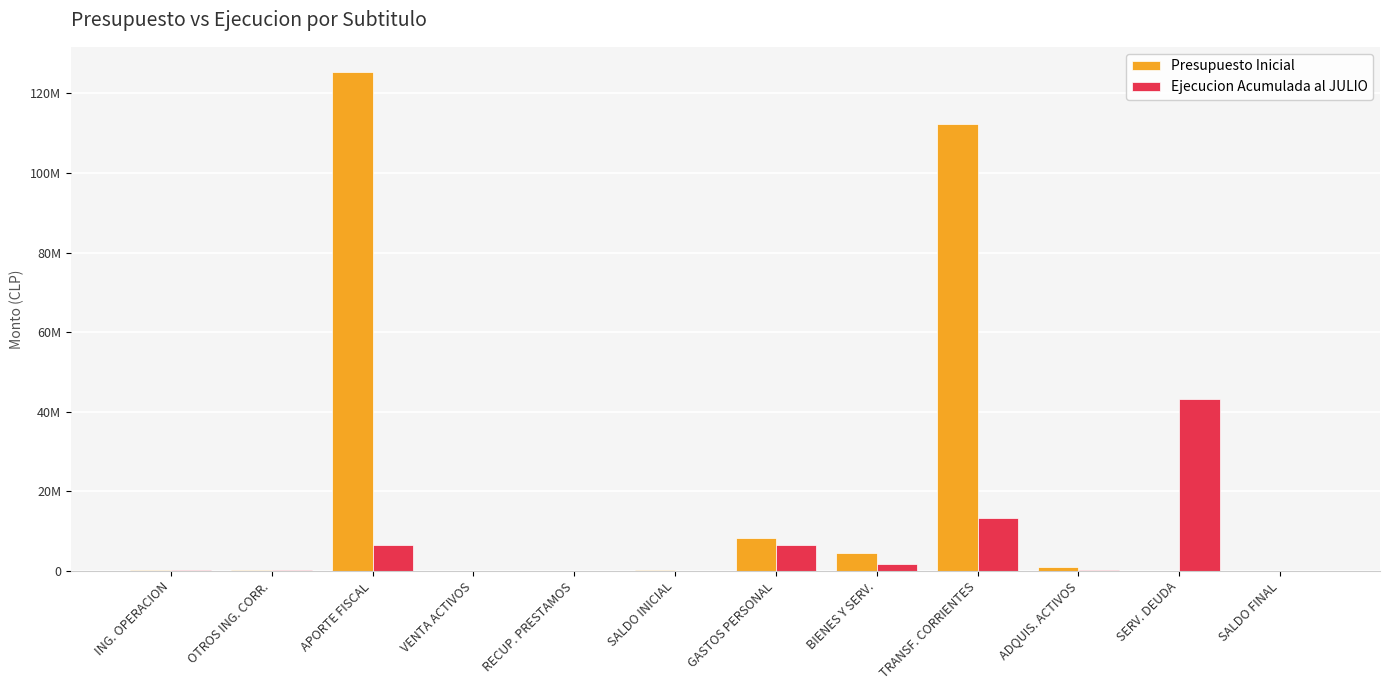

Reading left to right, extract all data points from this chart.

Presupuesto Inicial: 175725	108968	125417560	8728	0	263928	8148030	4603099	112364040	847740	2000	10000
Ejecucion Acumulada al JULIO: 178068	314794	6375640	23828	72258	0	6549086	1807795	13173315	316004	43185854	0